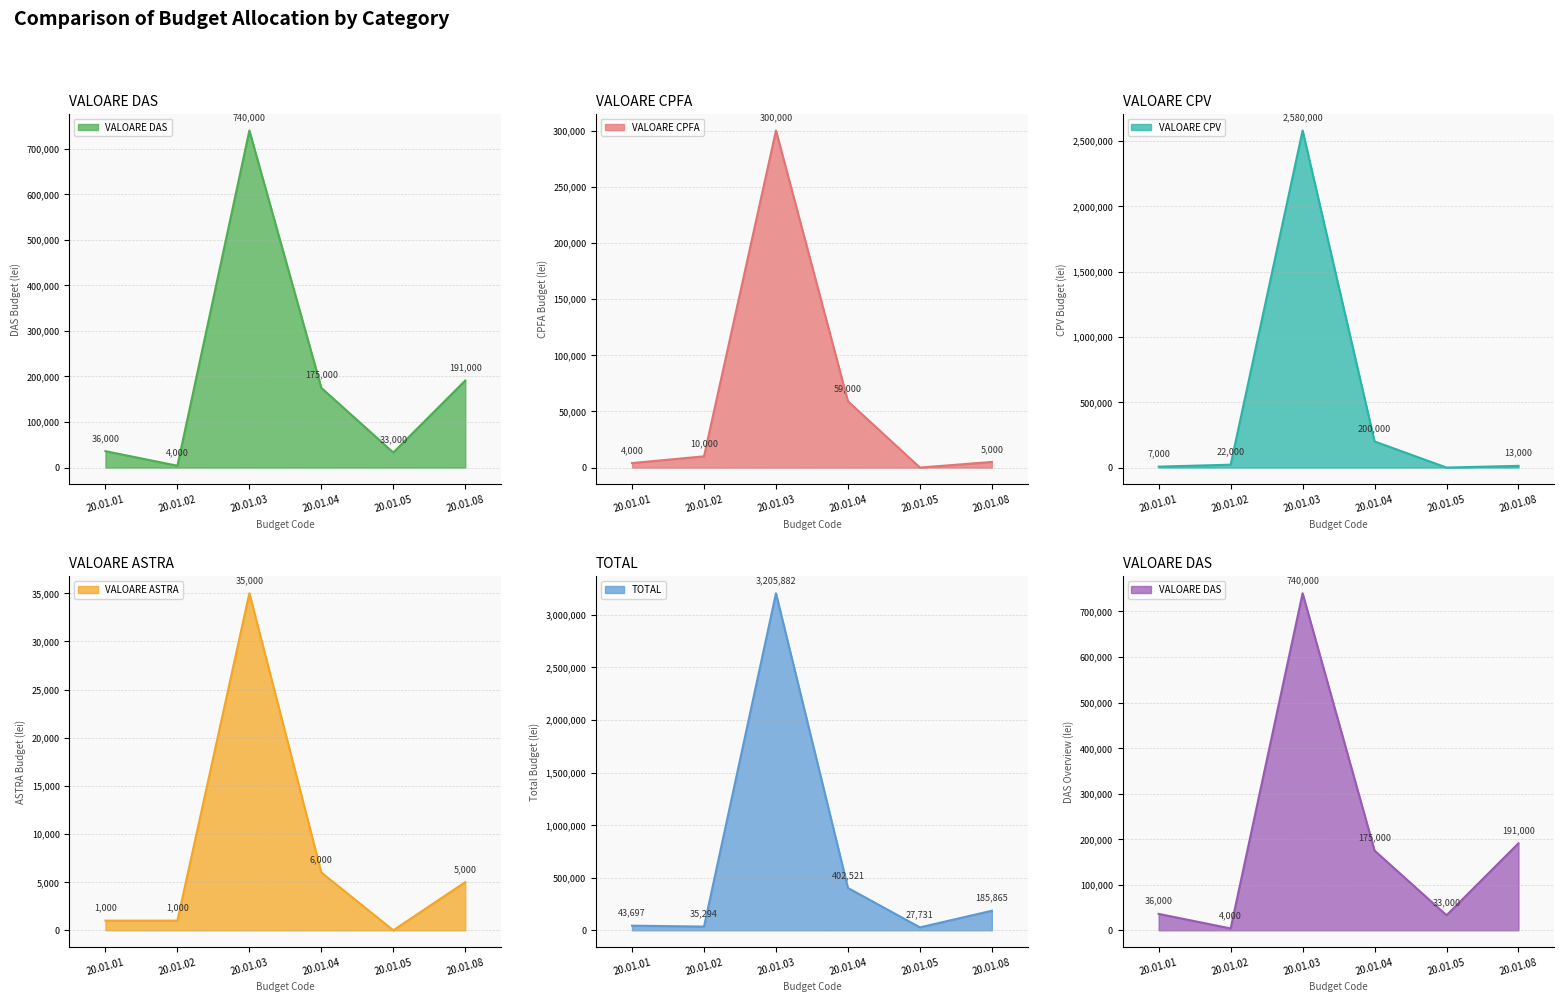

Reading left to right, transcribe all the data shown in this chart.

VALOARE DAS line: 20.01.01=36000	20.01.02=4000	20.01.03=740000	20.01.04=175000	20.01.05=33000	20.01.08=191000
VALOARE CPFA line: 20.01.01=4000	20.01.02=10000	20.01.03=300000	20.01.04=59000	20.01.05=0	20.01.08=5000
VALOARE CPV line: 20.01.01=7000	20.01.02=22000	20.01.03=2580000	20.01.04=200000	20.01.05=0	20.01.08=13000
VALOARE ASTRA line: 20.01.01=1000	20.01.02=1000	20.01.03=35000	20.01.04=6000	20.01.05=0	20.01.08=5000
TOTAL line: 20.01.01=43697	20.01.02=35294	20.01.03=3205882	20.01.04=402521	20.01.05=27731	20.01.08=185865